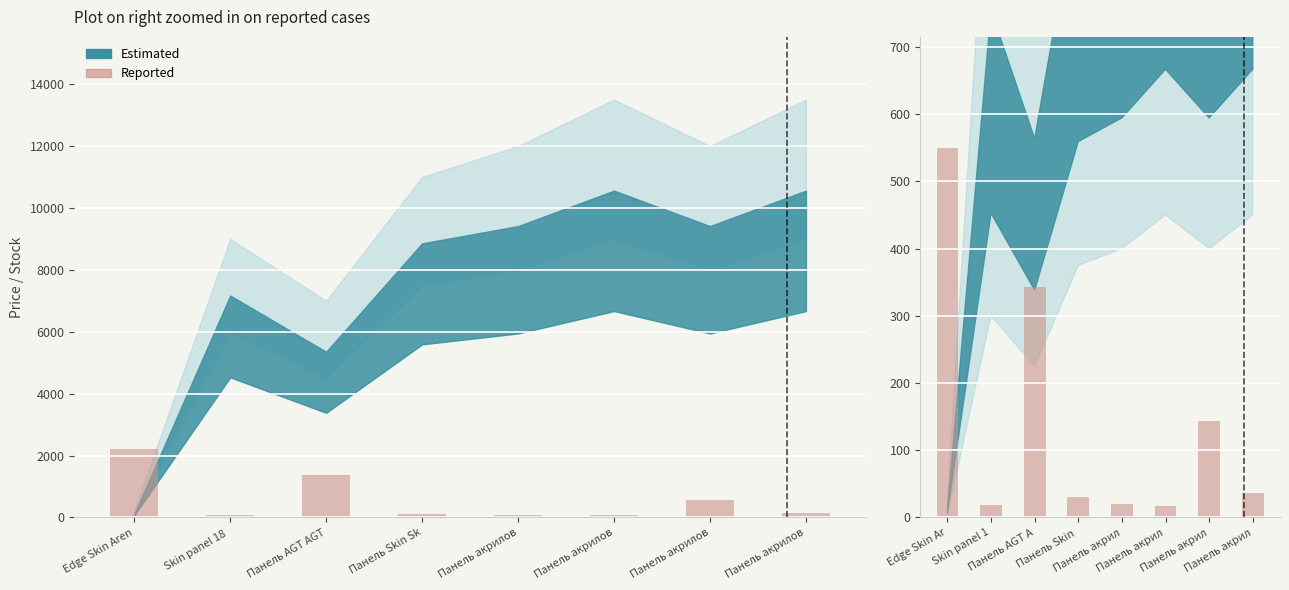

Which category has the lowest value across all series?

Панель акрил